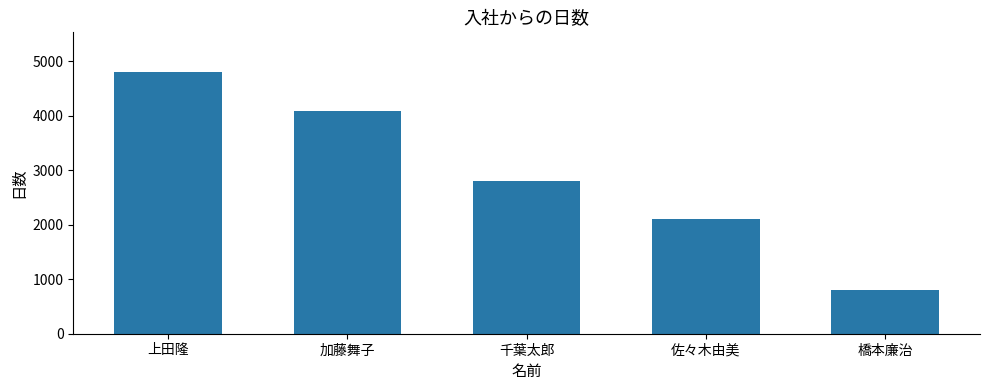

Is it true that the value at 佐々木由美 is 1361?

False